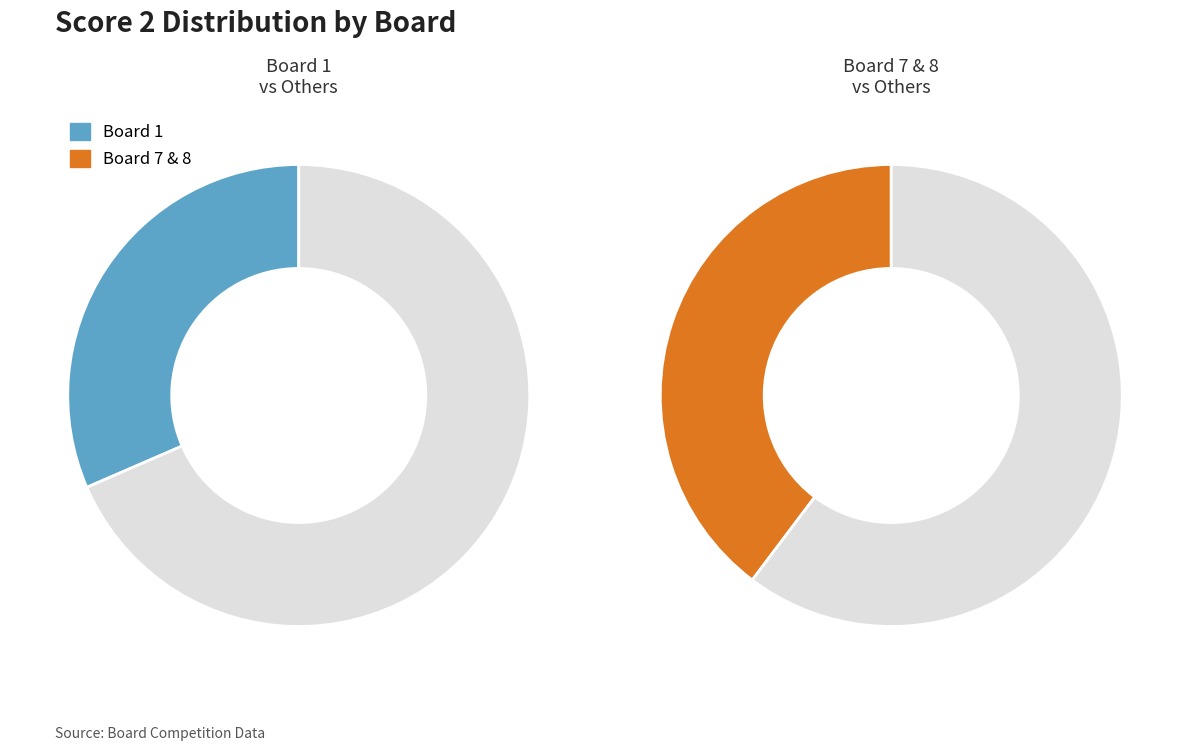

Is it true that Board 4 is 20% of the pie?

False